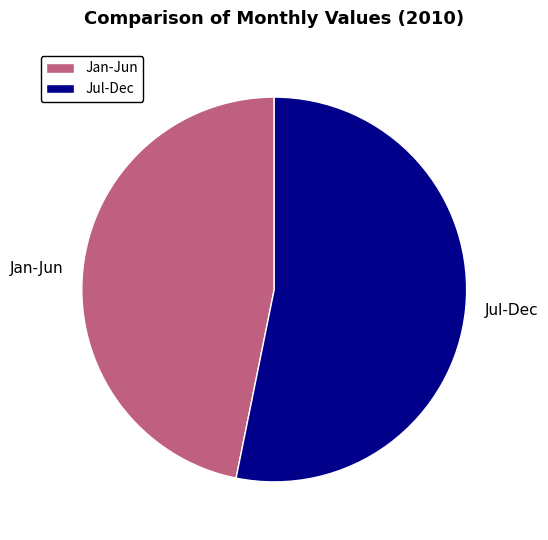

True or false: Jul-Dec accounts for 59% of the total.

False